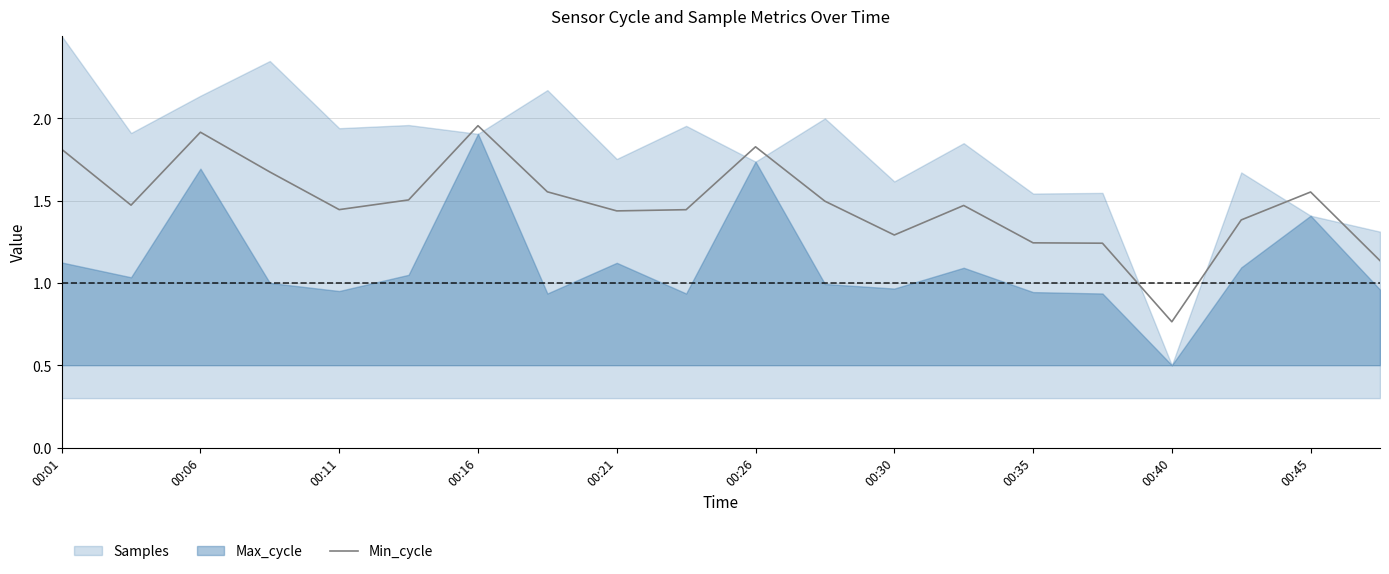

True or false: Min_cycle has a value of 1.8 at 00:01.

True